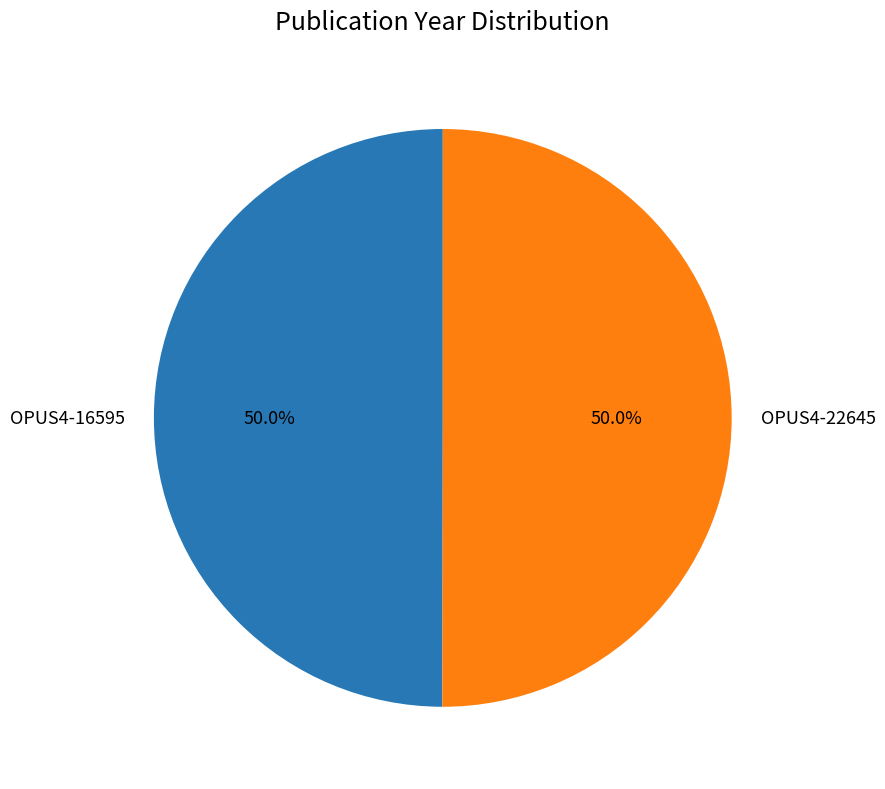

Is it true that OPUS4-22645 is 50% of the pie?

True